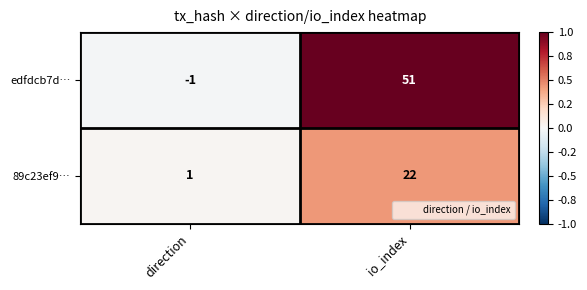

Which category has the highest value across all series?

io_index